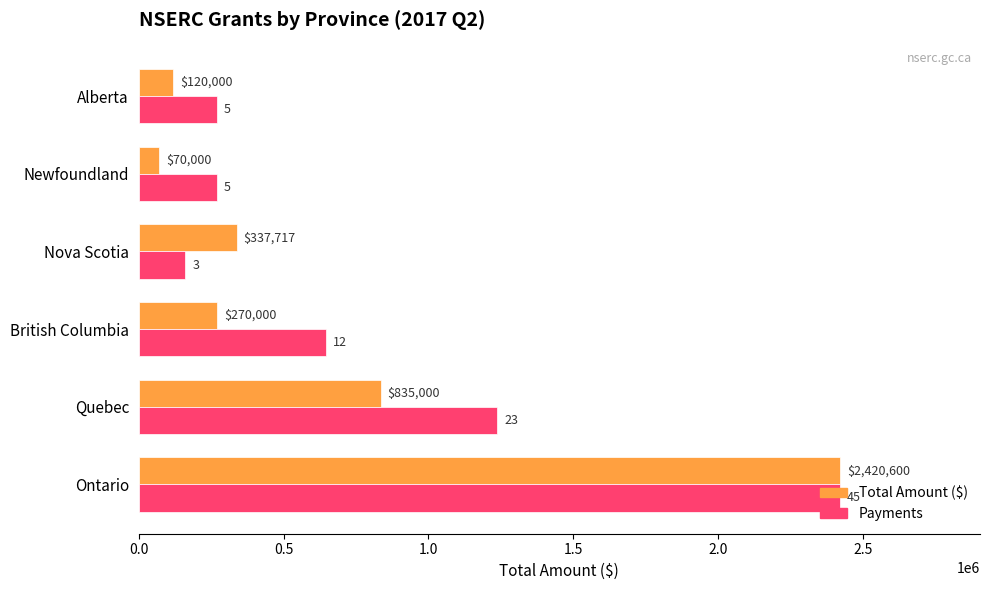

At which category is the sum across all series the highest?

Ontario